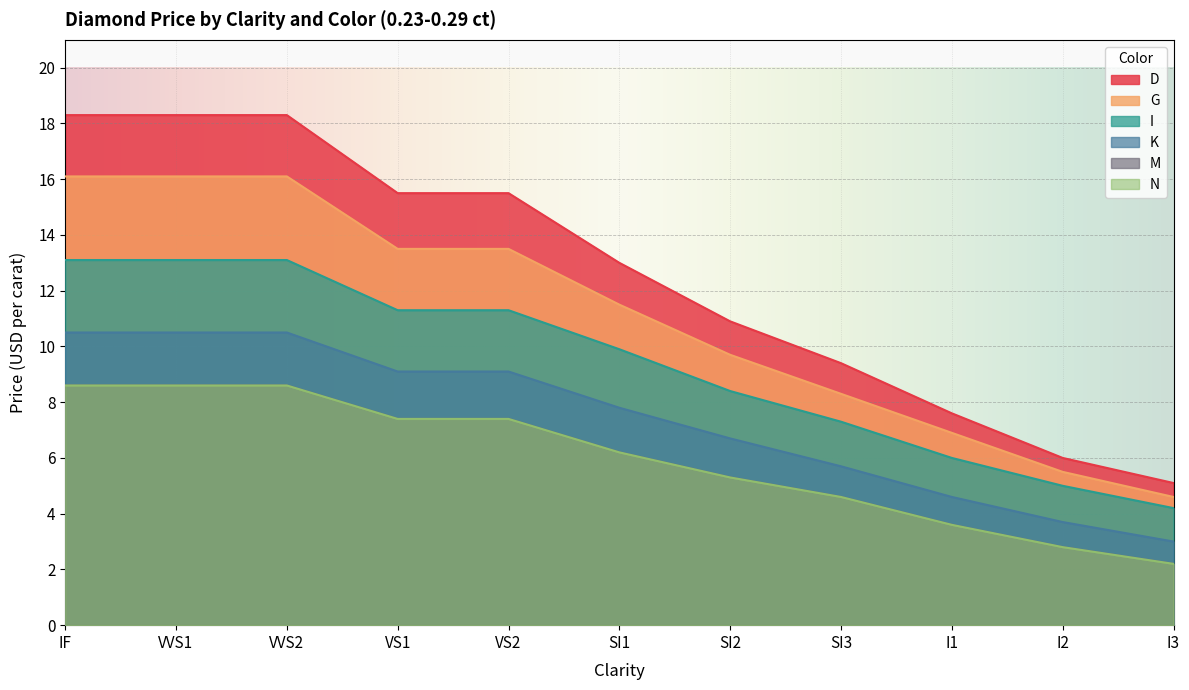

The value of D at SI3 is 14.0. True or false?

False